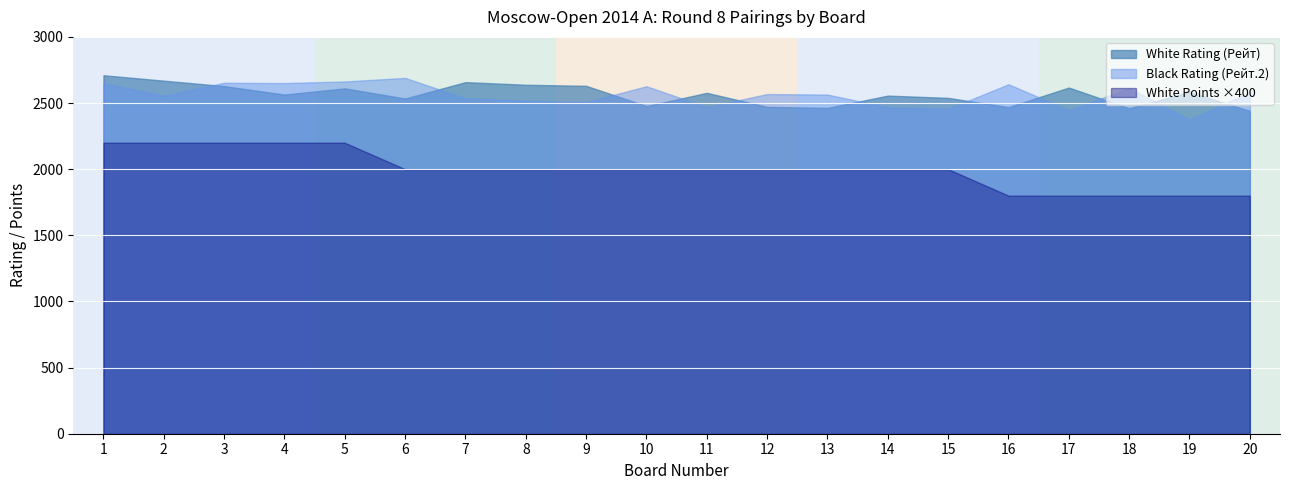

What is the difference between the White Rating (Рейт) values at 6 and 19?

50